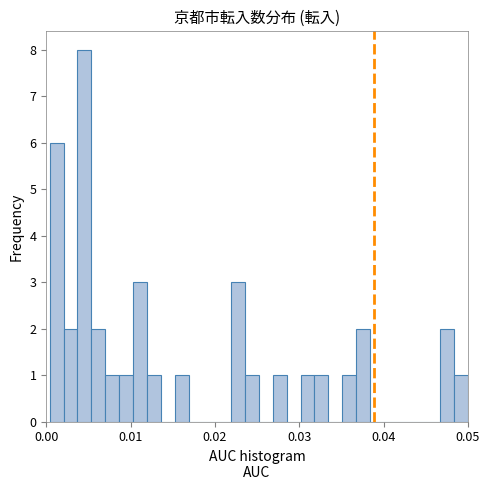

Read against the x-axis, roughly where is the centre of the tallest bar?

0.005